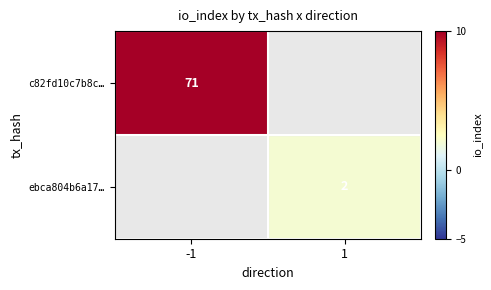

The c82fd10c7b8c… series shows 71 at -1. True or false?

True